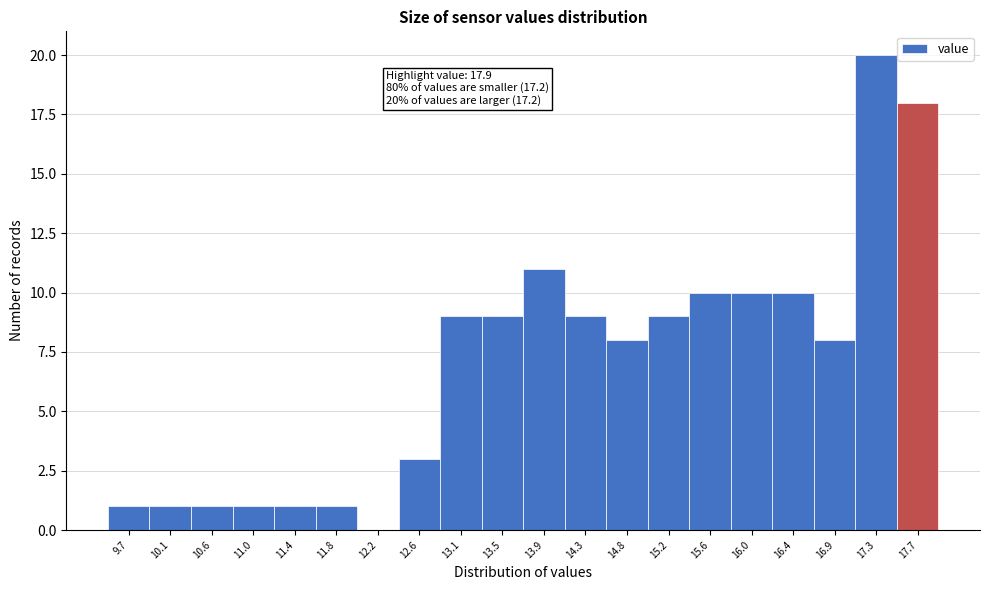

Over which range of the x-axis is the bar tallest?

17.06 to 17.48